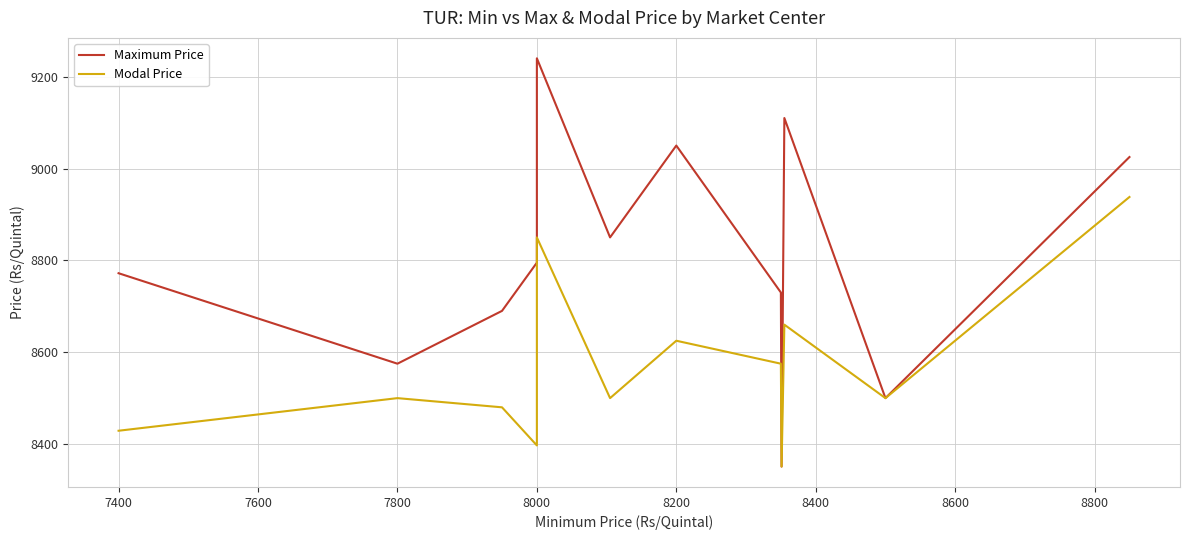

List the series in order of their overall mean, lowest first.

Modal Price, Maximum Price